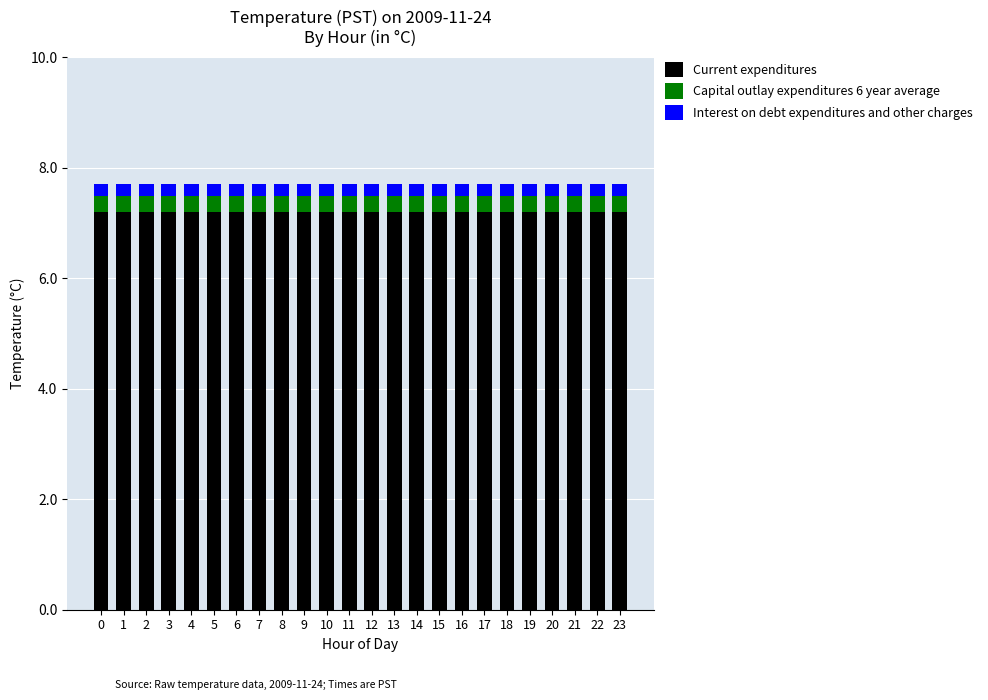

What is the total value across all series at 6?

7.7